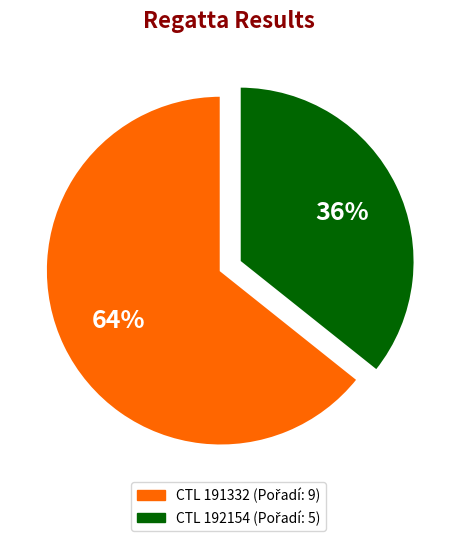

Does any single category account for the majority?

Yes